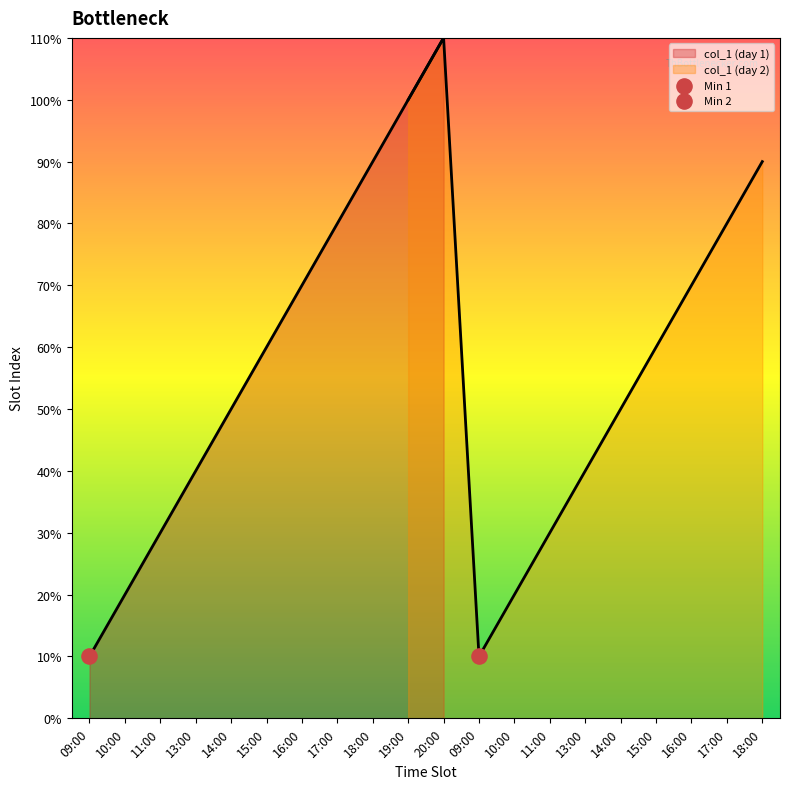

Between 19:00 and 17:00, which is larger?

19:00